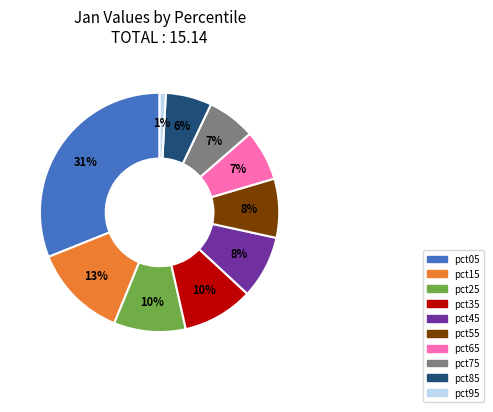

The pct65 slice represents 7% of the pie. True or false?

True